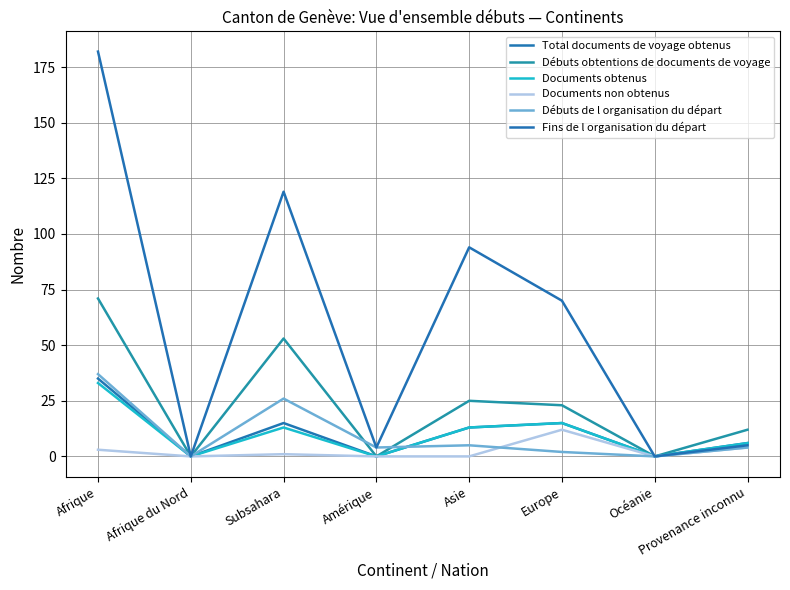

At how many categories does at least one series exceed 126?

1